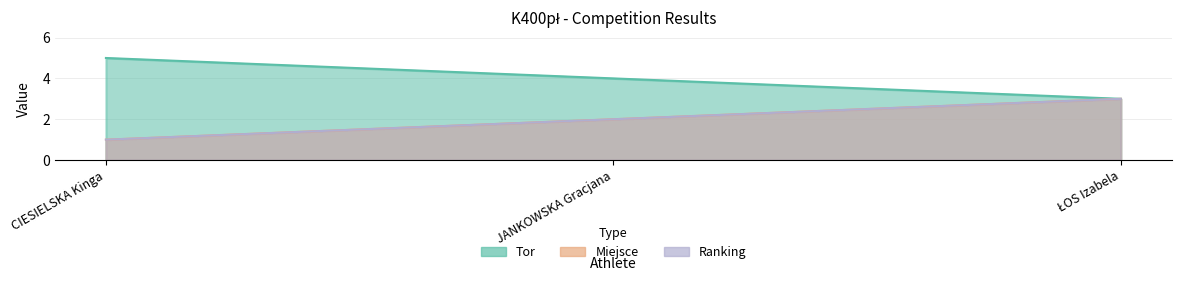

Reading left to right, list all the values displayed in this chart.

Tor: 5	4	3
Miejsce: 1	2	3
Ranking: 1	2	3